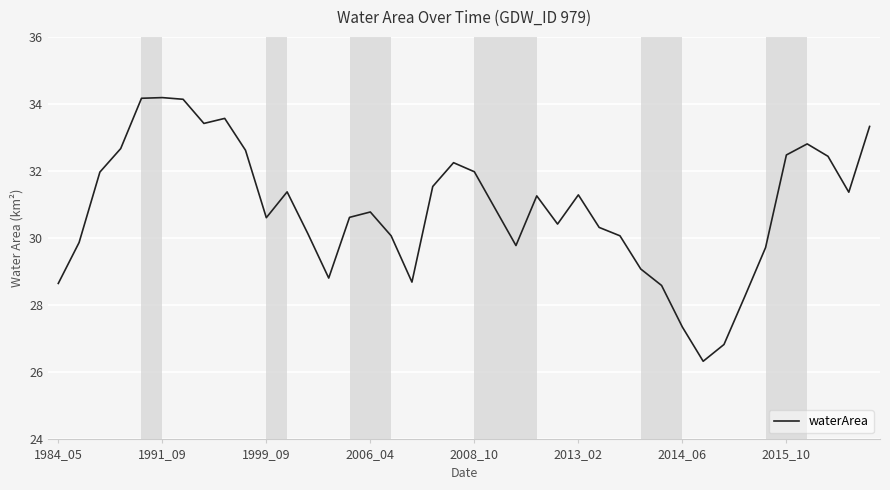

What is the greatest value displayed?

34.2